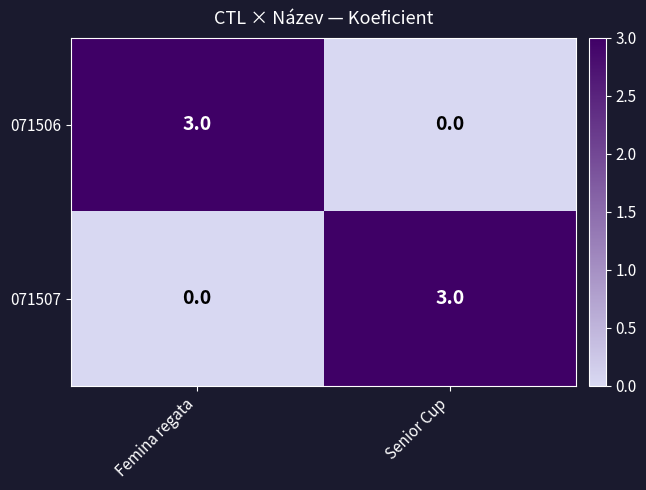

What is the total value across all series at Femina regata?

3